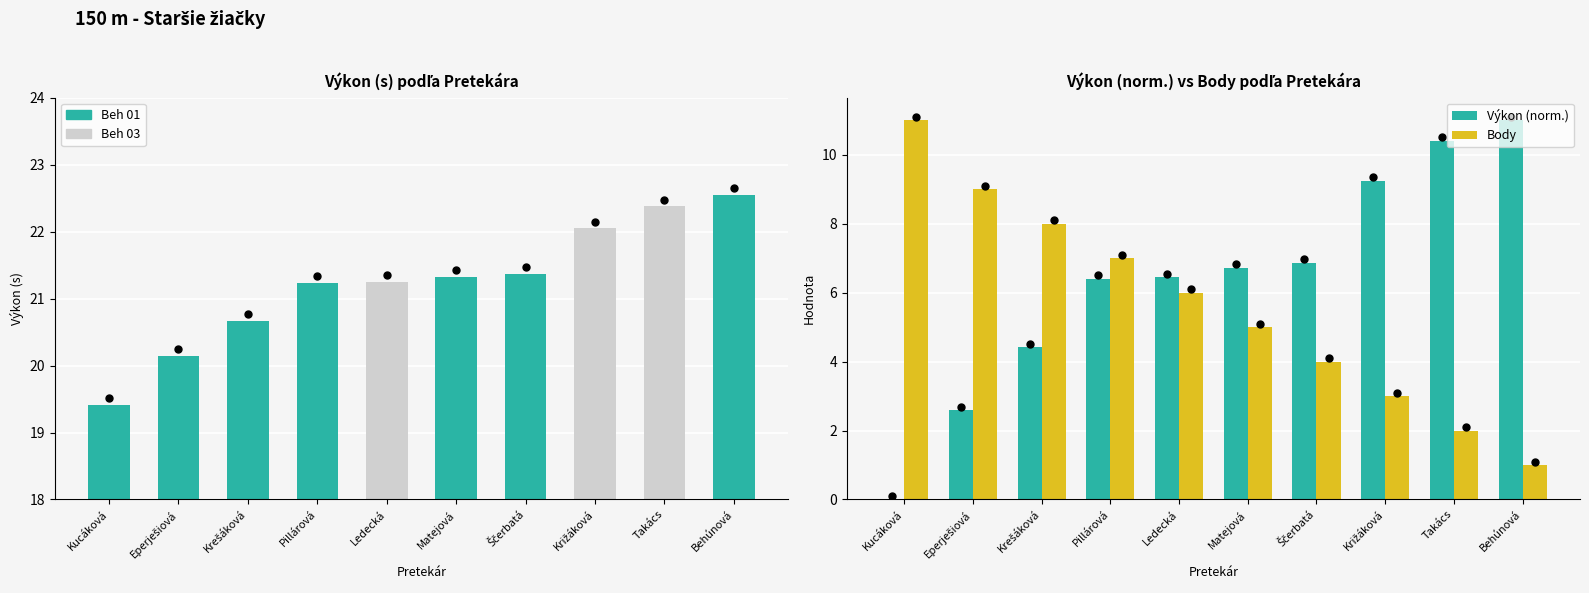

How many Body values are between 3 and 8?

6